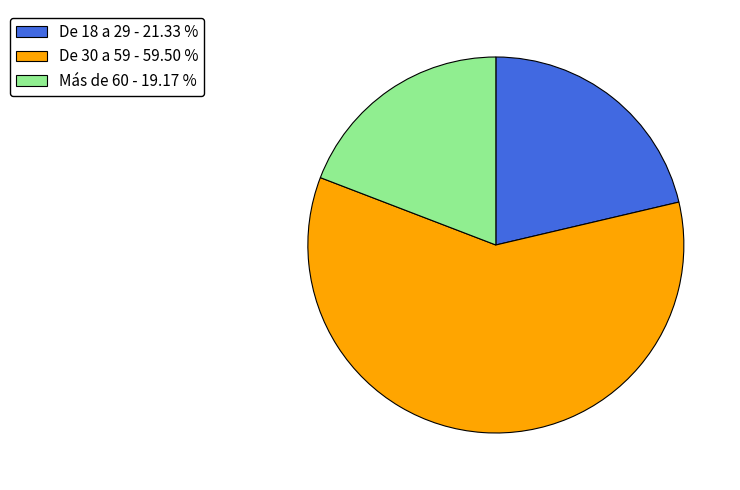

Do De 30 a 59 - 59.50 % and De 18 a 29 - 21.33 % together represent more than half of the pie?

Yes